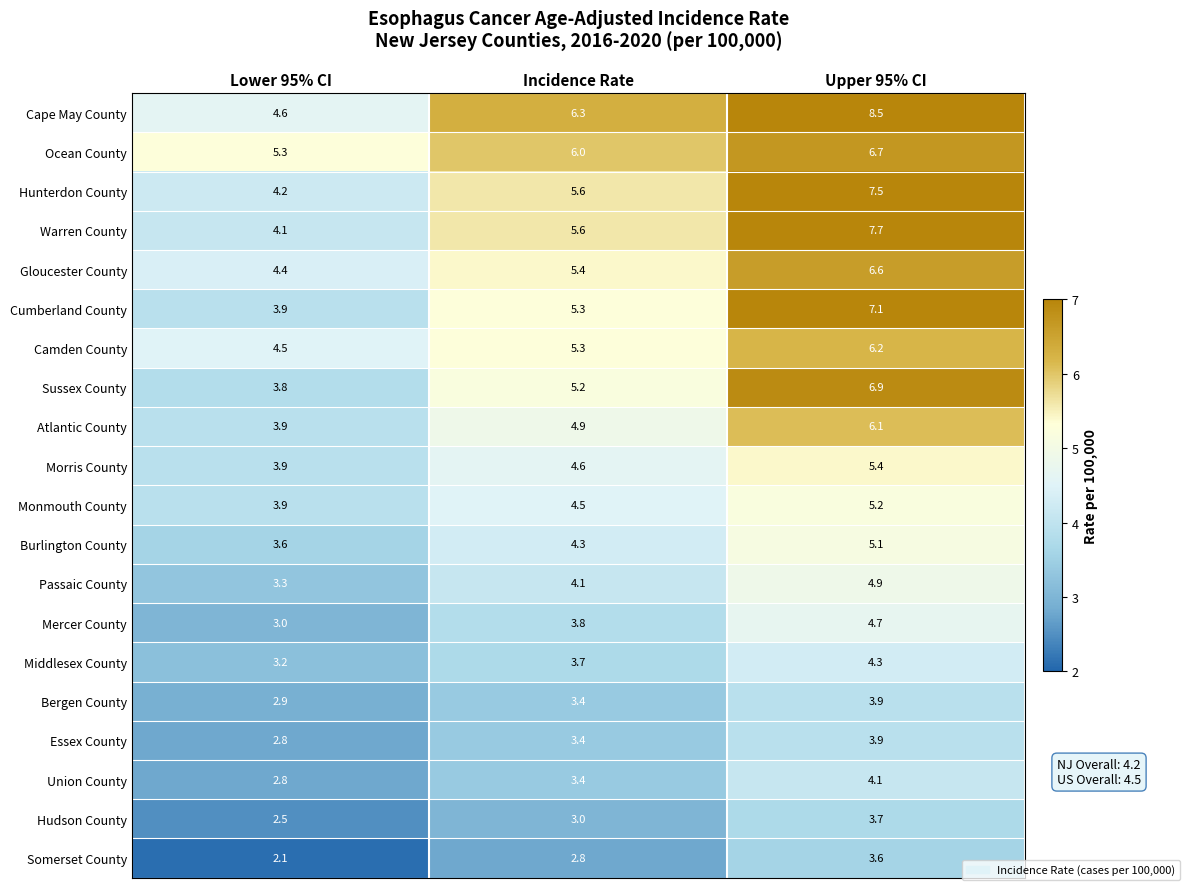

What is the sum of the Cape May County values at Upper 95% CI and Lower 95% CI?

13.1